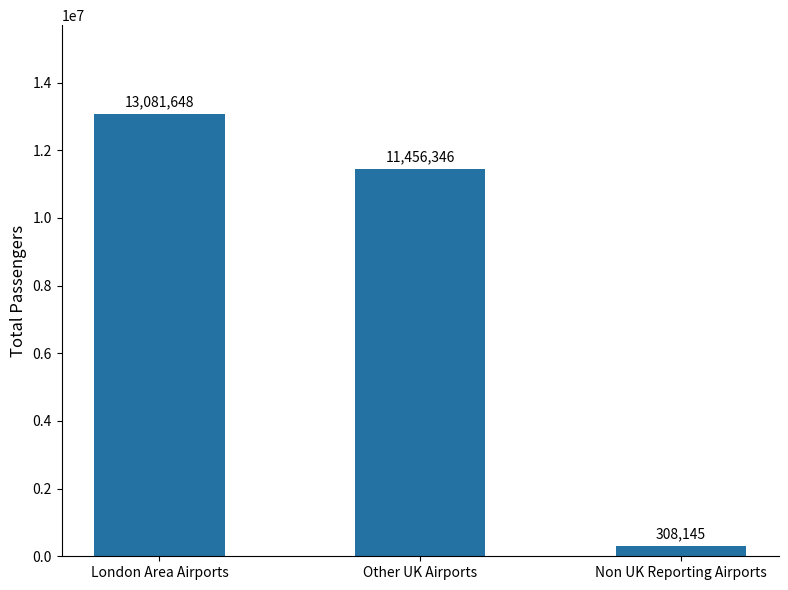

Where does the data first go above 11456346?

London Area Airports